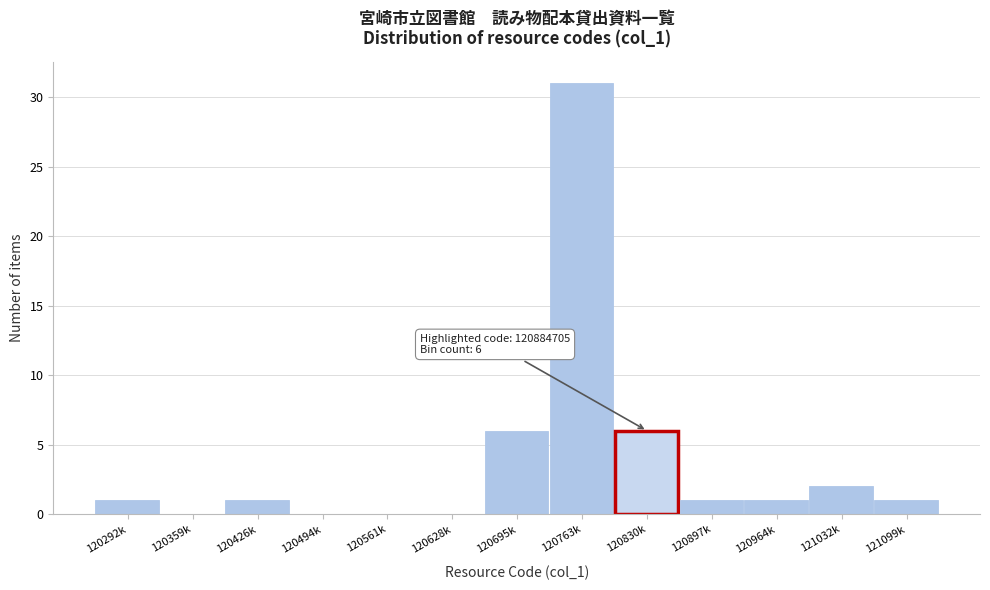

Reading right to left, transcribe all the data shown in this chart.

121099k=1	121032k=2	120964k=1	120897k=1	120830k=6	120763k=31	120695k=6	120628k=0	120561k=0	120494k=0	120426k=1	120359k=0	120292k=1